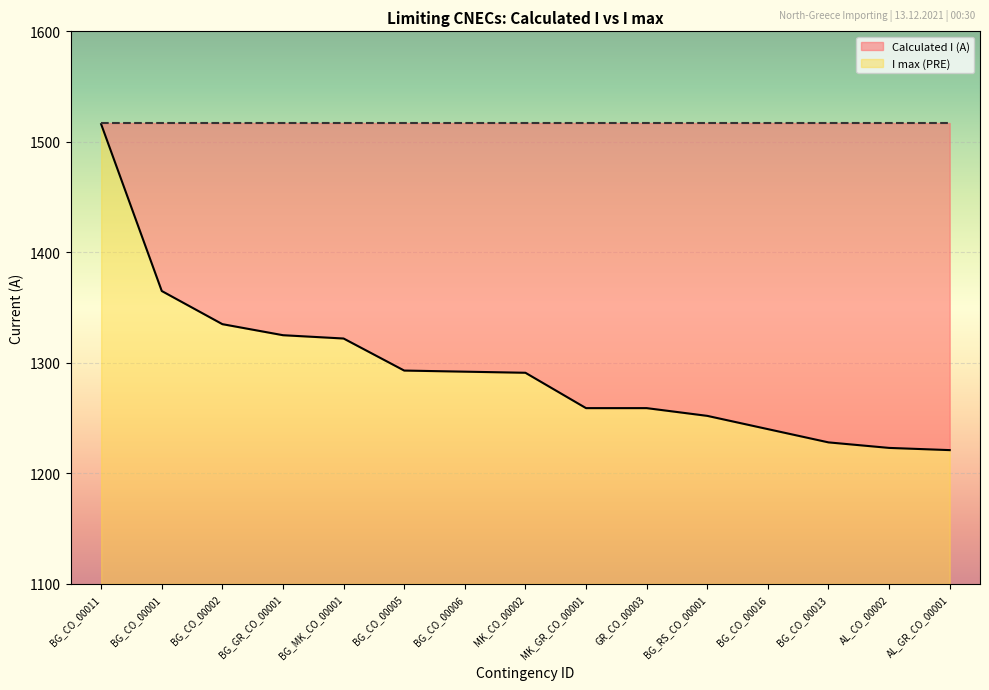

What is the value of the 7th point from the left?

1292